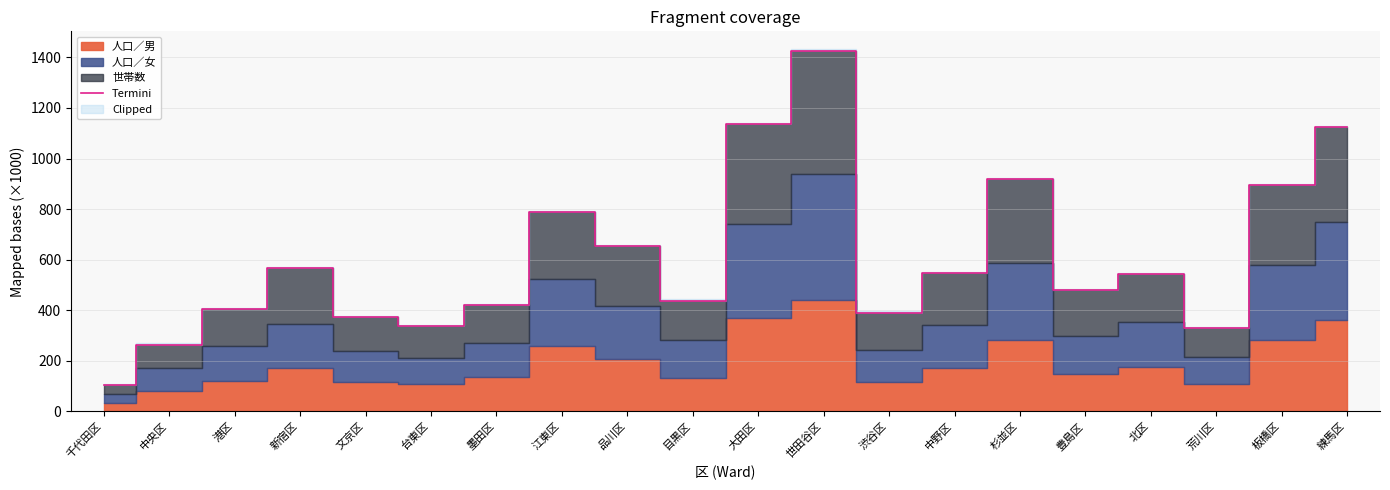

The value at 千代田区 is 32.3. True or false?

False